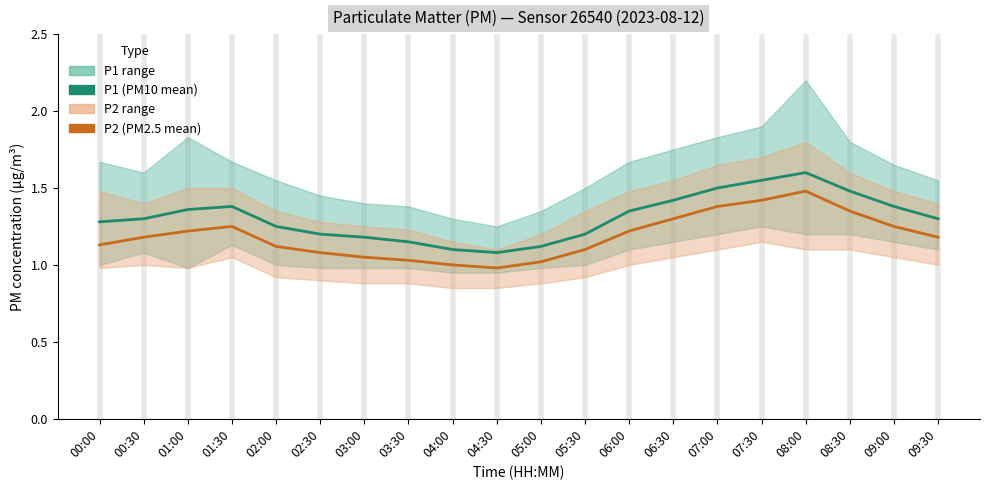

Where does the P2 (PM2.5 mean) series first go above 1?

00:00